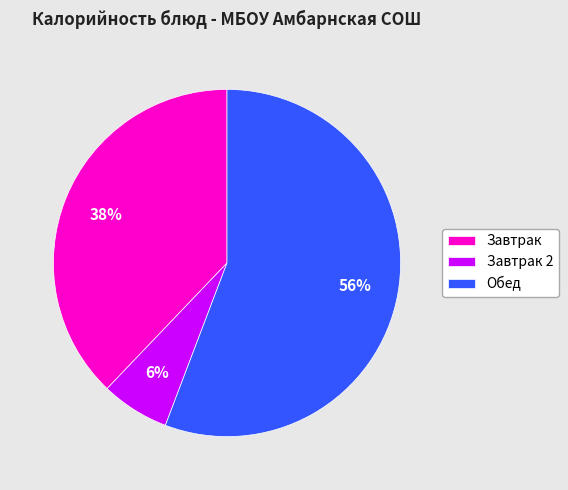

What percentage is the Обед slice, to the nearest percent?

56%